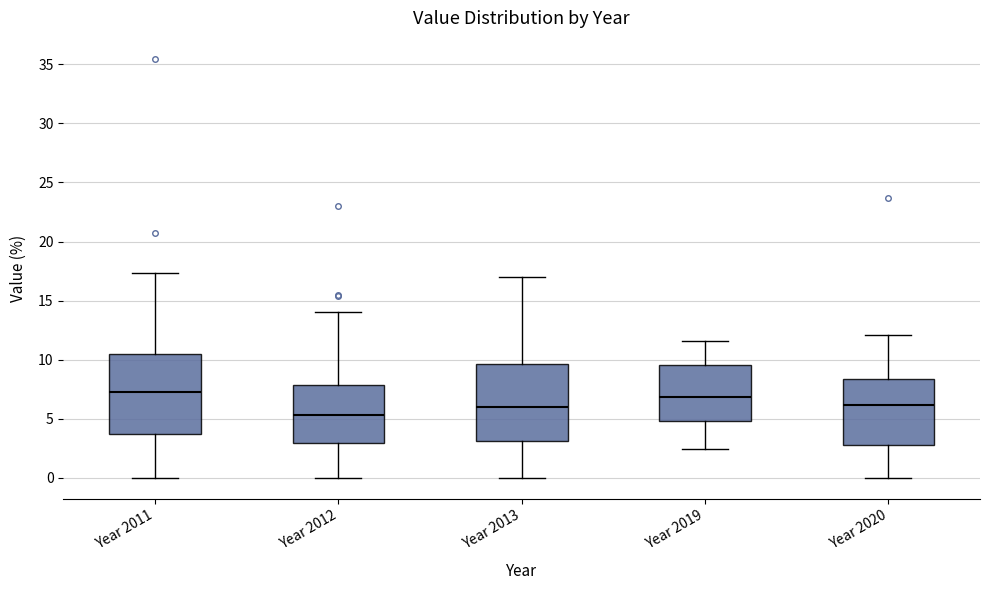

Where is the lower edge of the box for Year 2020 on the y-axis? The values are not printed on the chart, so give them approximately, as read against the axis.

3.0